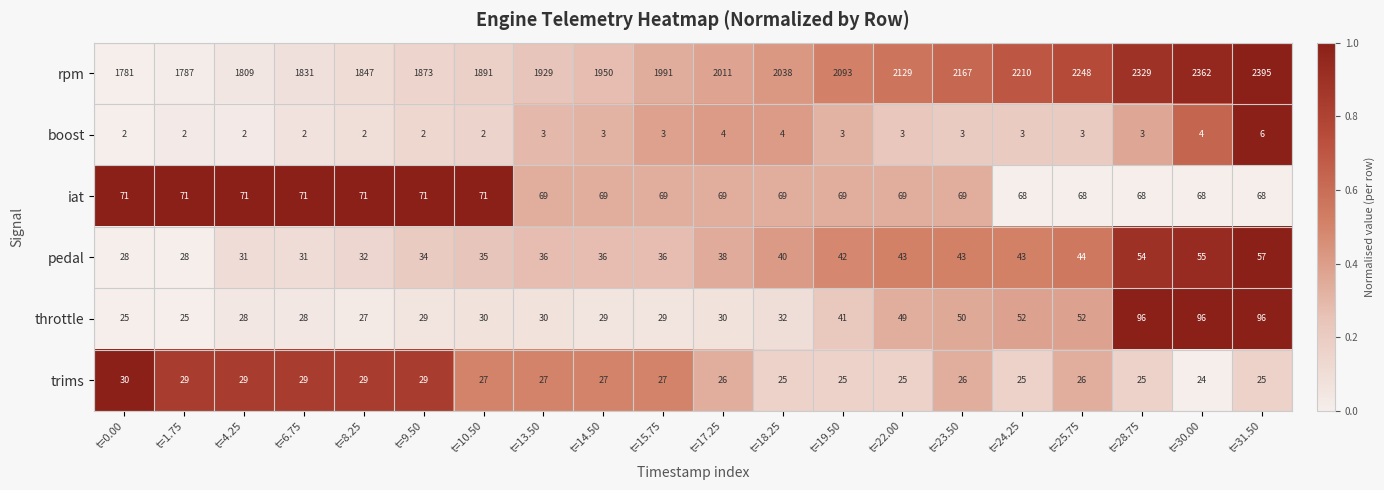

Between t=15.75 and t=23.50, which series saw the biggest shift?

rpm